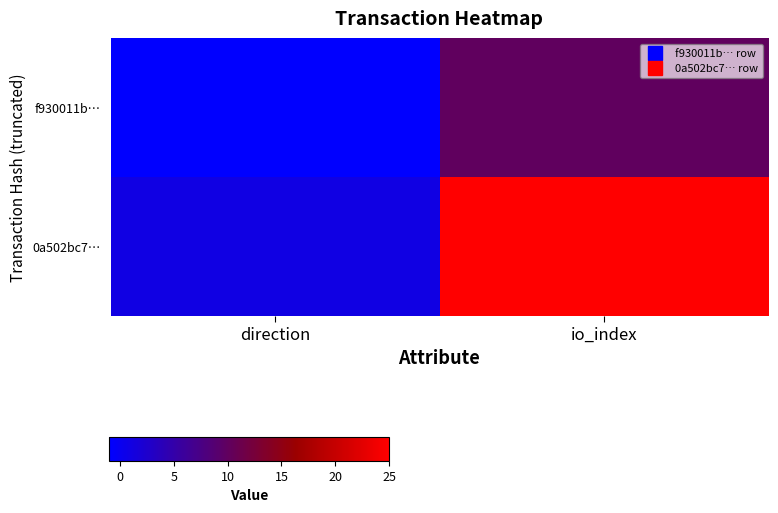

Reading left to right, transcribe all the data shown in this chart.

f930011b…: direction=-1	io_index=10
0a502bc7…: direction=1	io_index=25